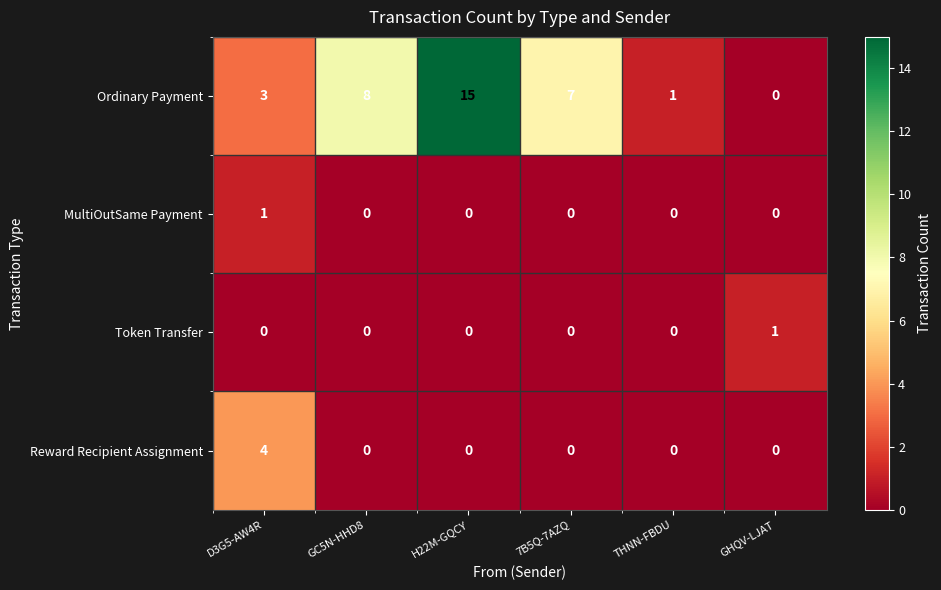

At D3G5-AW4R, list the series in order from smallest to largest.

Token Transfer, MultiOutSame Payment, Ordinary Payment, Reward Recipient Assignment